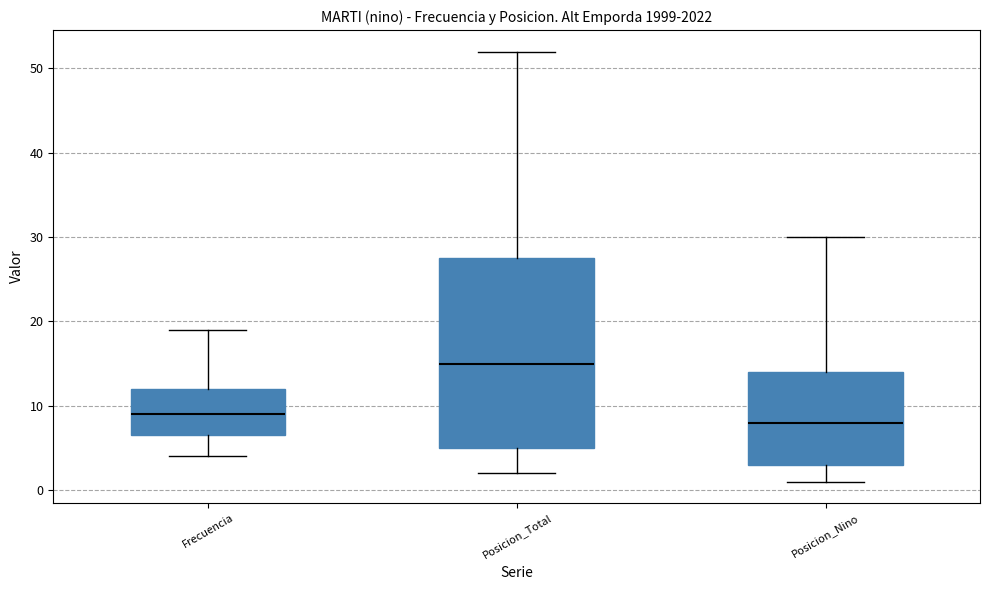

Where is the upper edge of the box for Frecuencia on the y-axis? The values are not printed on the chart, so give them approximately, as read against the axis.

12